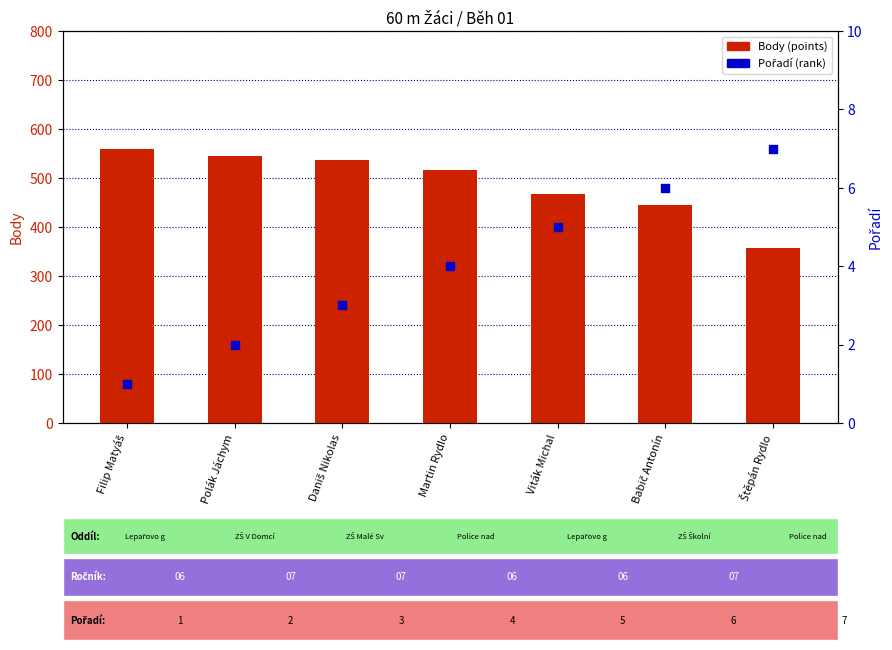

Which series has the widest spread of Y values?

Body (points)